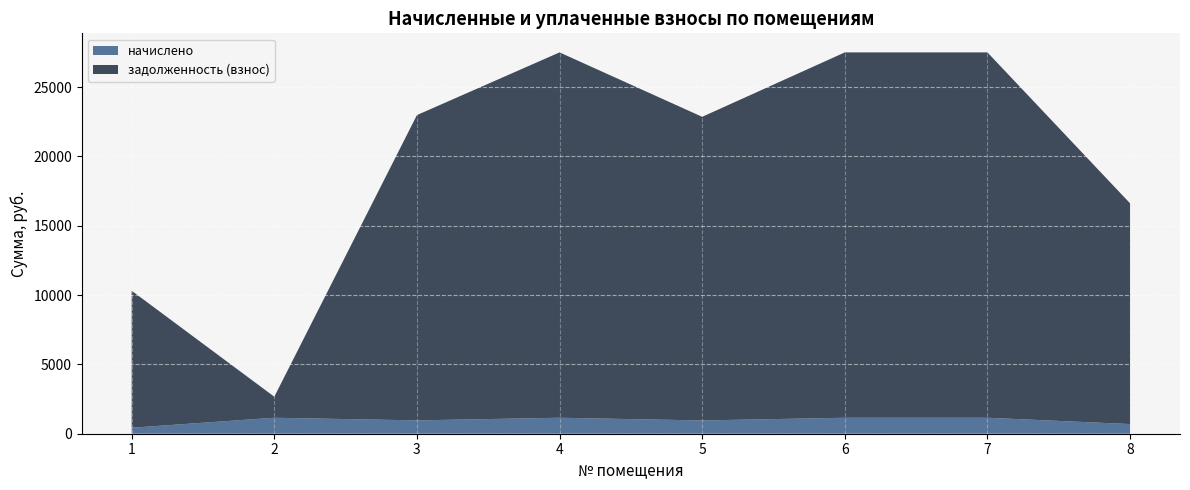

What is the difference between the second highest and second lowest values in the начислено series?

456.0